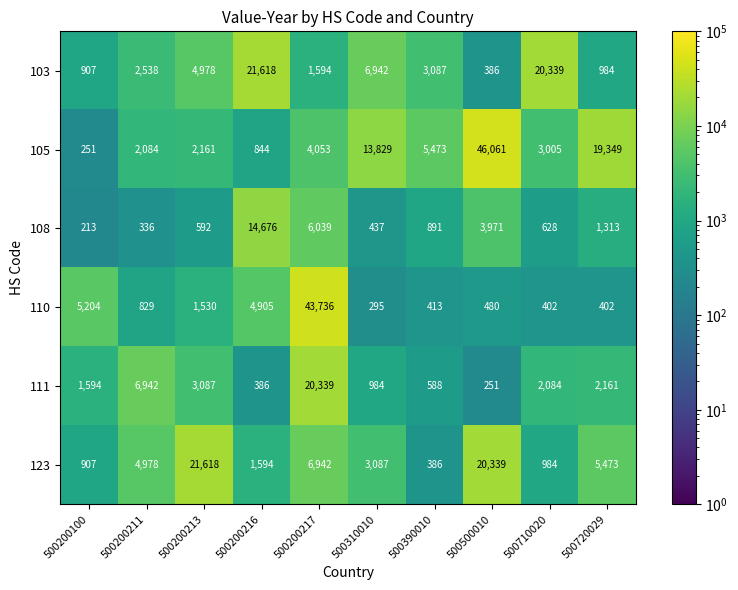

Which label corresponds to the smallest value in the chart?

500200100